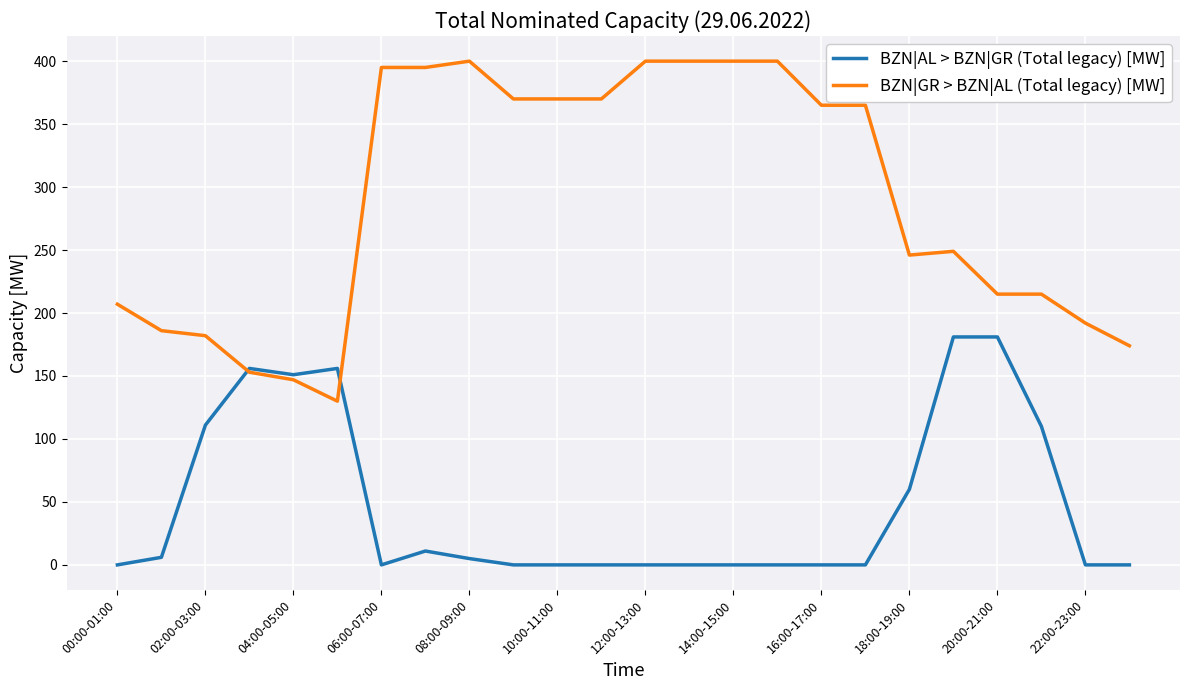

Which series ends up on top after the final intersection of BZN|GR > BZN|AL (Total legacy) [MW] and BZN|AL > BZN|GR (Total legacy) [MW]?

BZN|GR > BZN|AL (Total legacy) [MW]